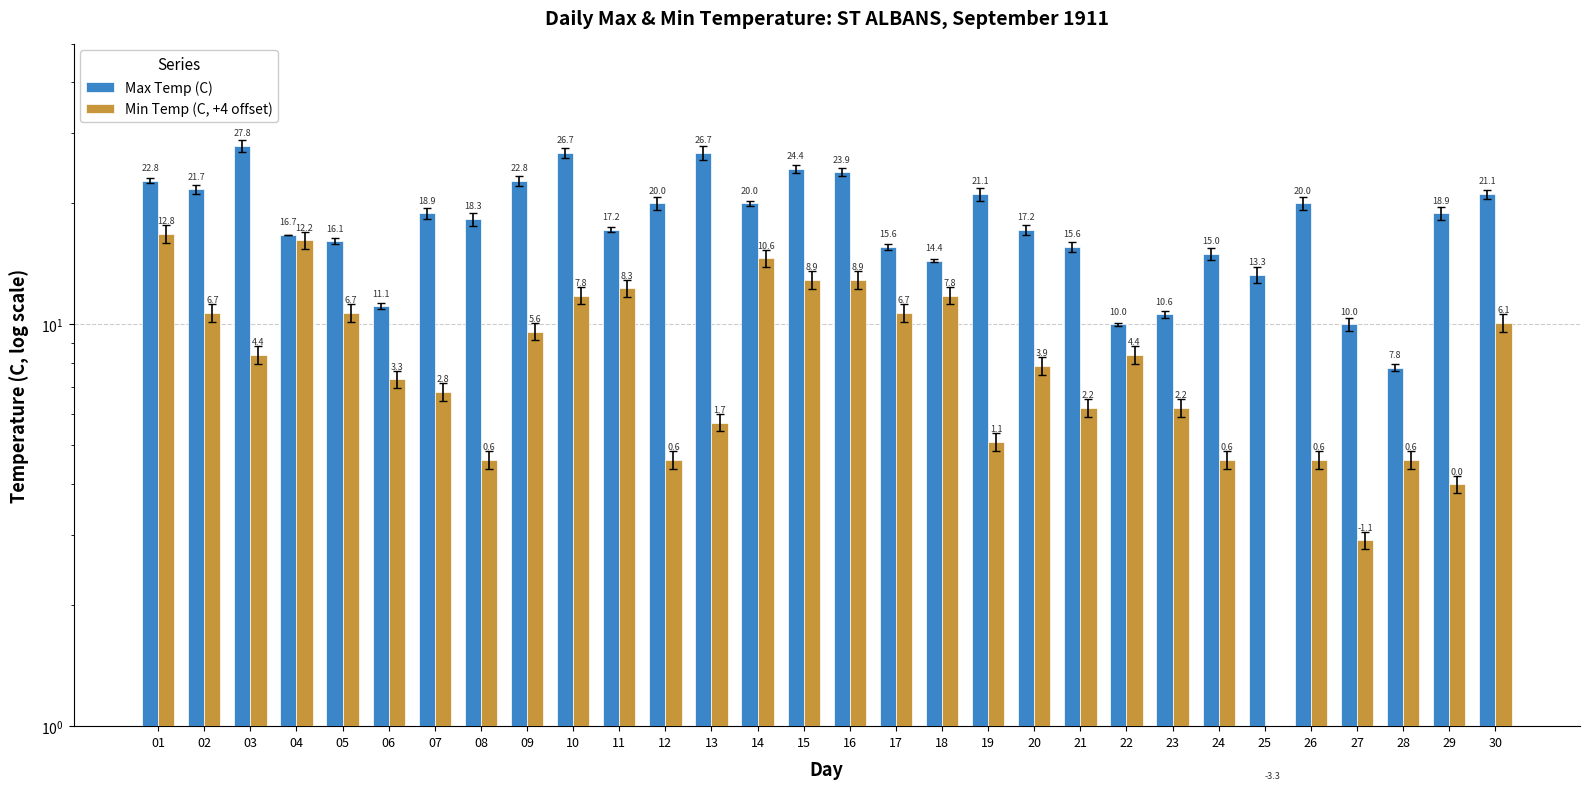

The Min Temp (C, +4 offset) series shows 6.4 at 09. True or false?

False